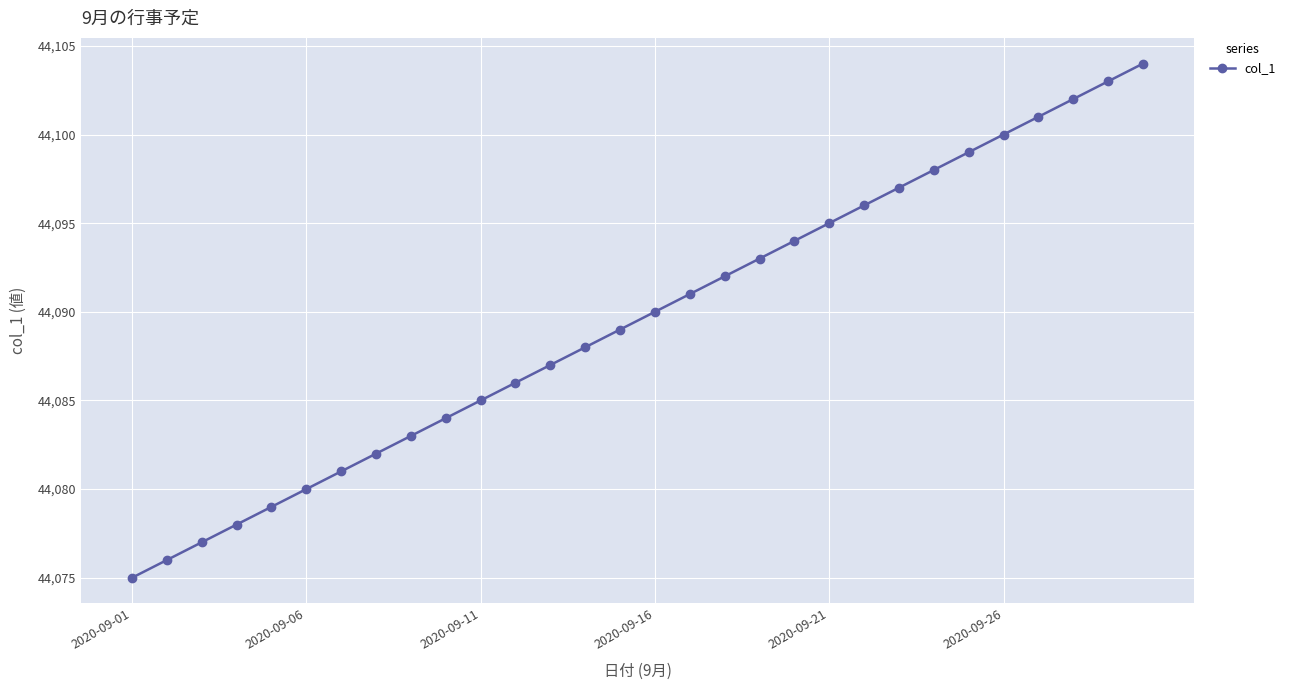

True or false: the data has more than 0 interior local peaks.

False